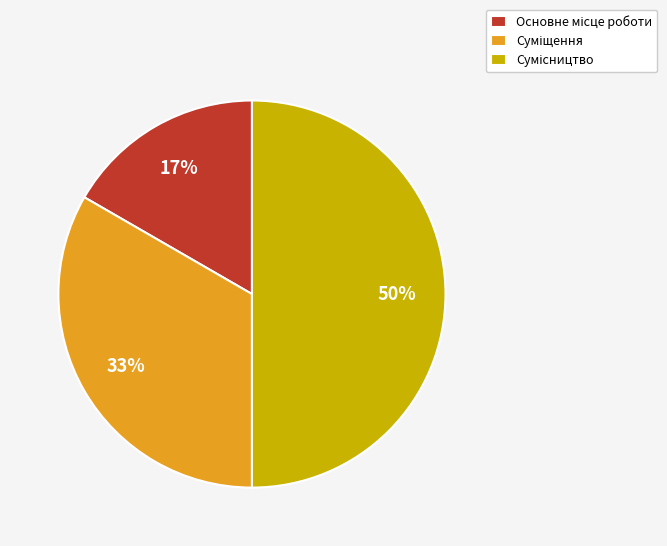

To the nearest percent, what is the difference between the largest and smallest slice percentages?

33%